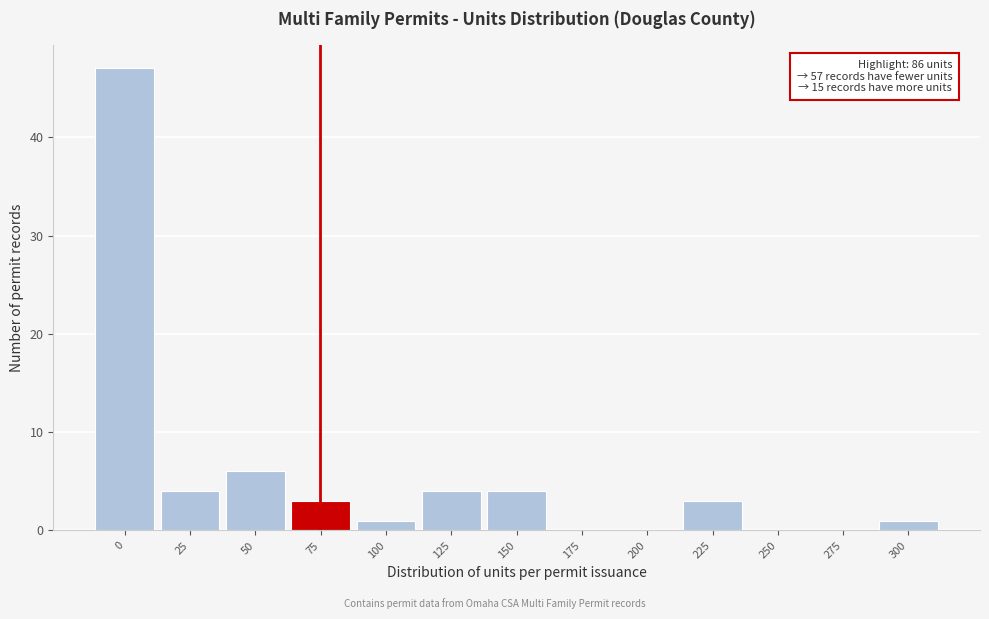

Reading left to right, transcribe all the data shown in this chart.

0=47	25=4	50=6	75=3	100=1	125=4	150=4	175=0	200=0	225=3	250=0	275=0	300=1